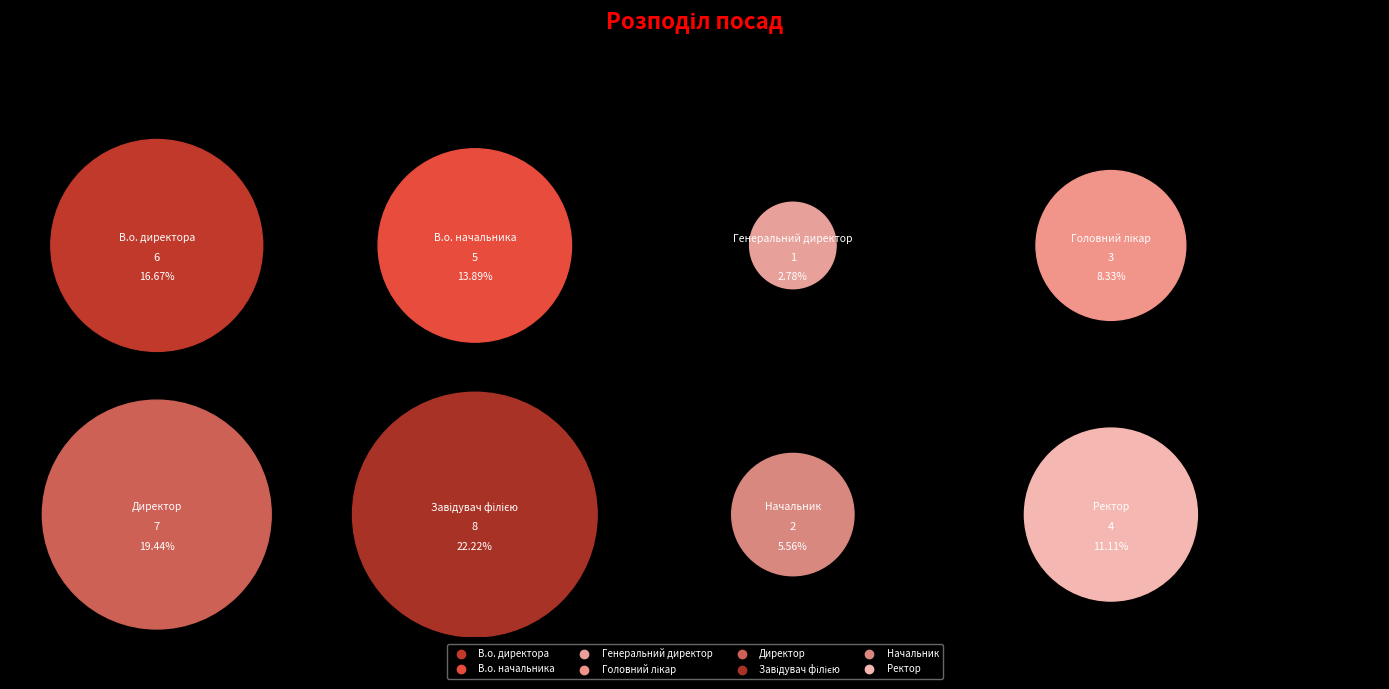

Count the number of slices in the pie.

8